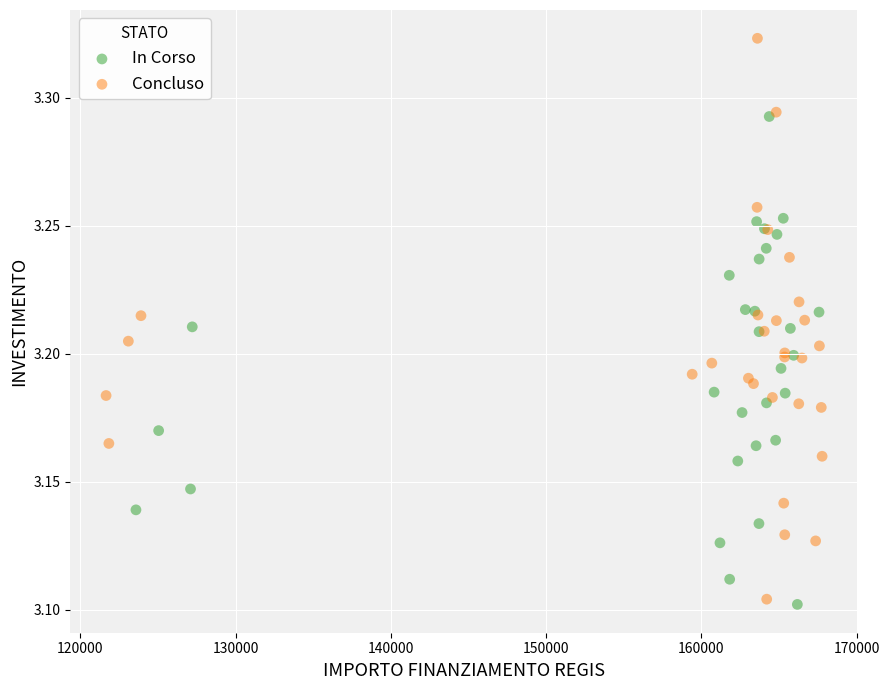

Which series has the widest spread of Y values?

Concluso